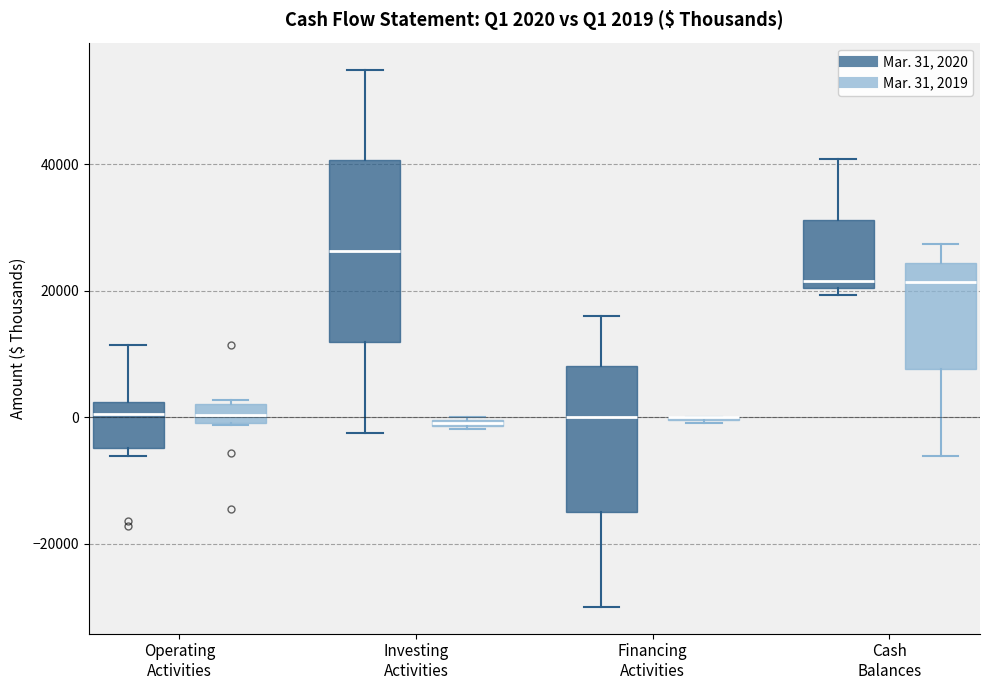

Comparing the boxes themselves (not the whiskers), which one is the tallest?

Investing Activities (Mar. 31, 2020)